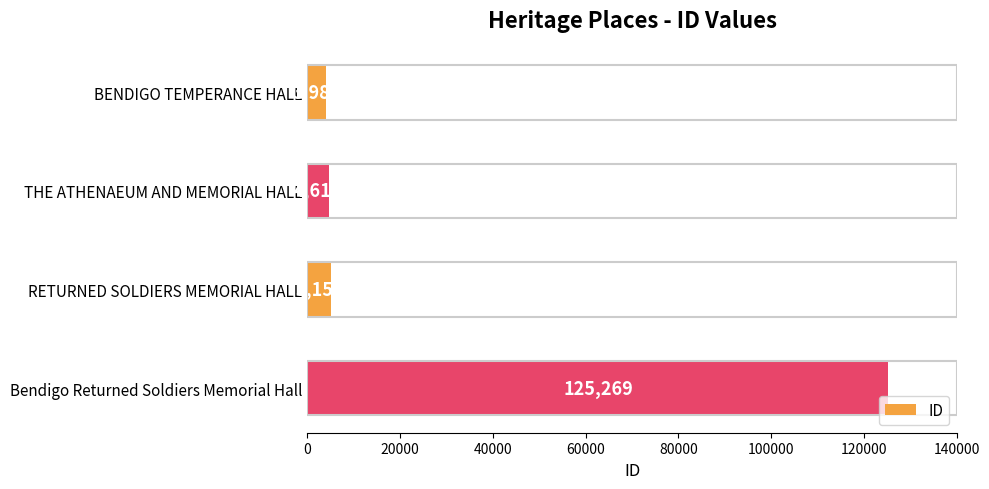

What is the difference between the maximum and minimum values?

121282